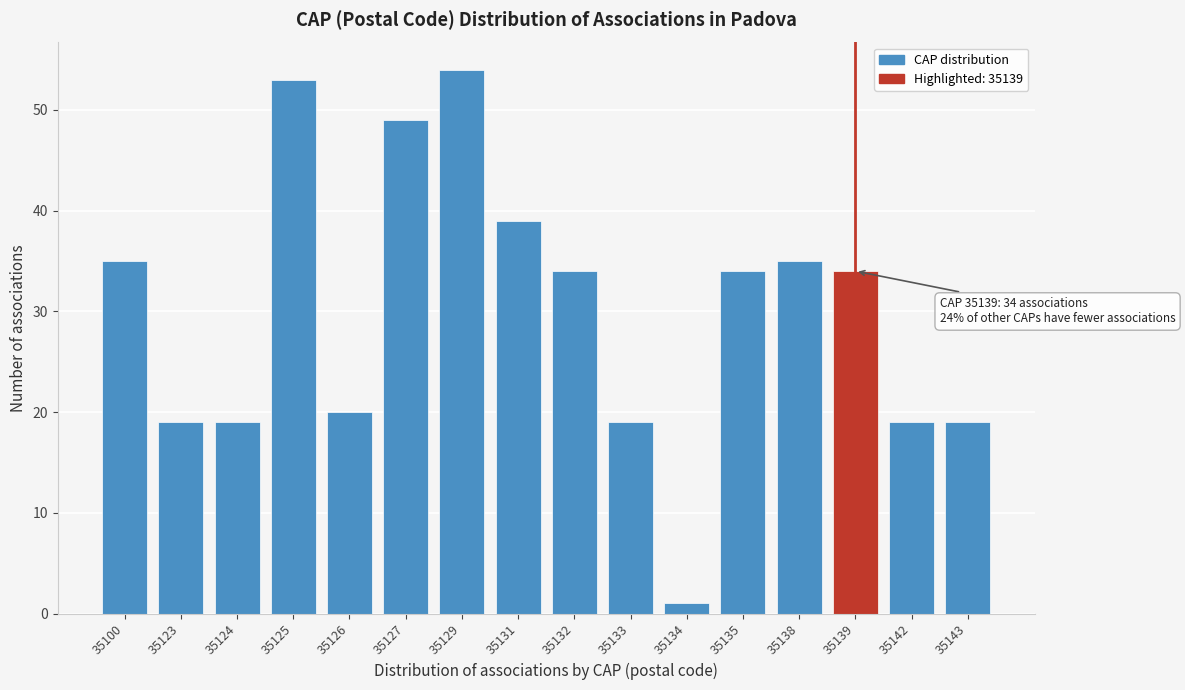

Reading left to right, what are all the values shown in this chart?

35	19	19	53	20	49	54	39	34	19	1	34	35	34	19	19